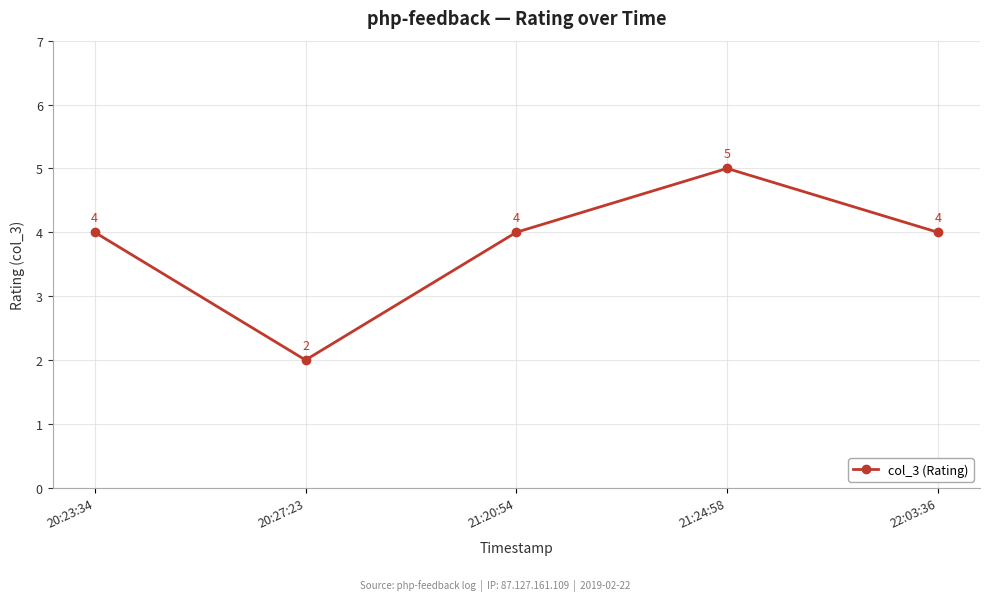

At which category does the data reach its first local peak?

21:24:58